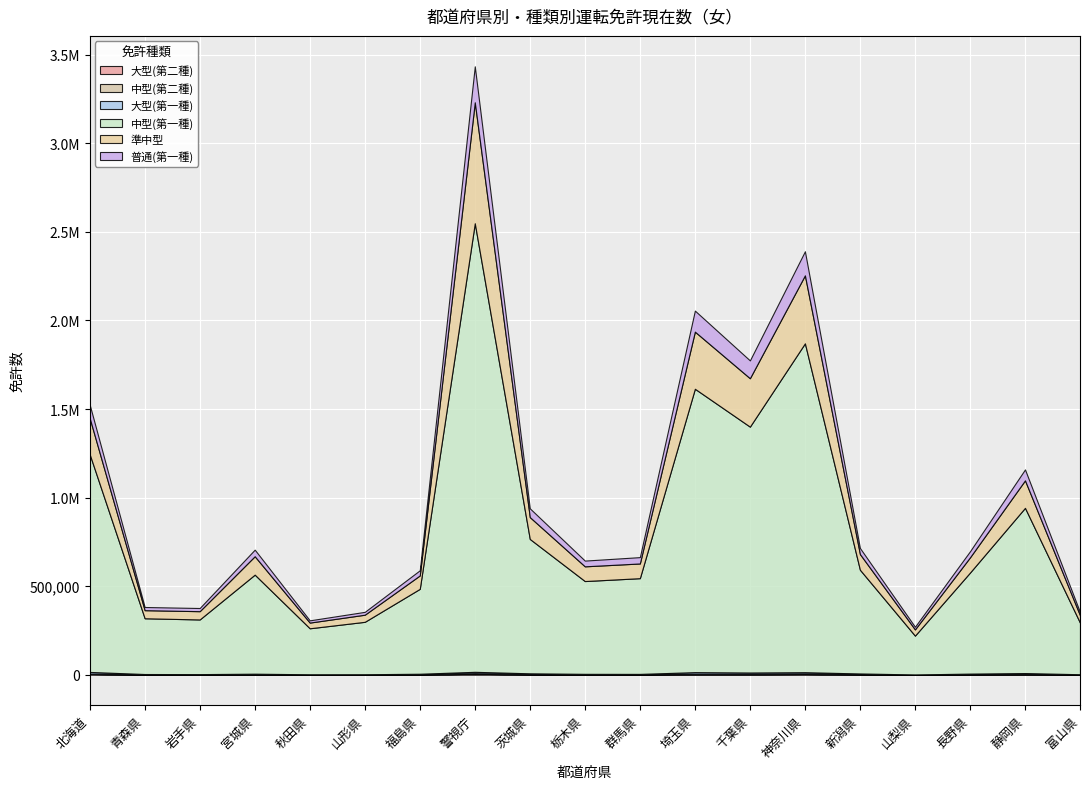

What is the total value across all series at 長野県?

696997